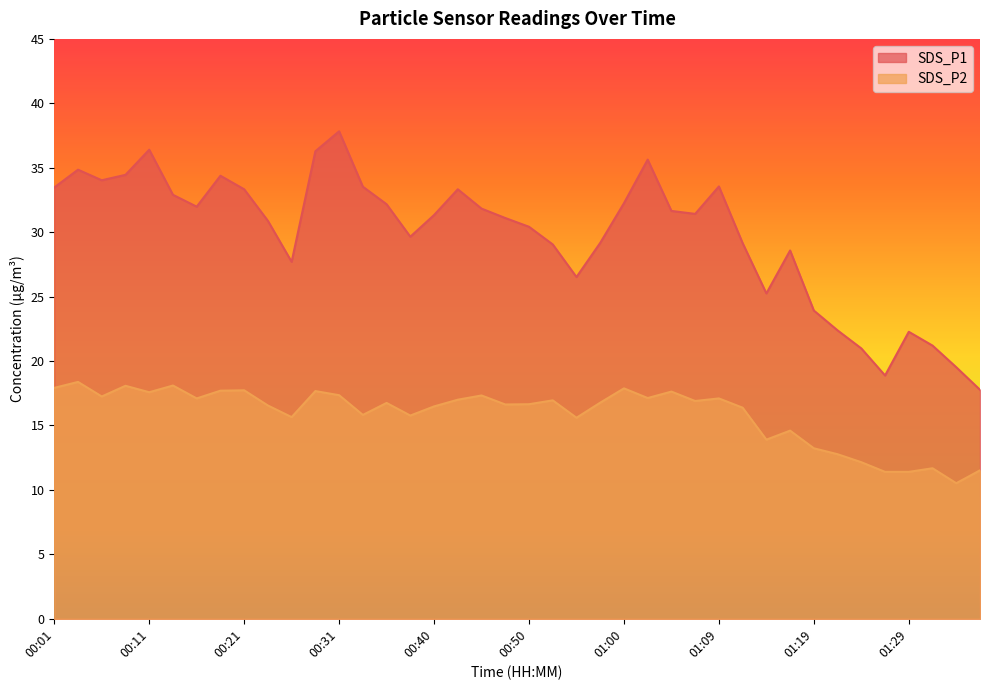

What is the lowest value of the SDS_P1 series?

17.8